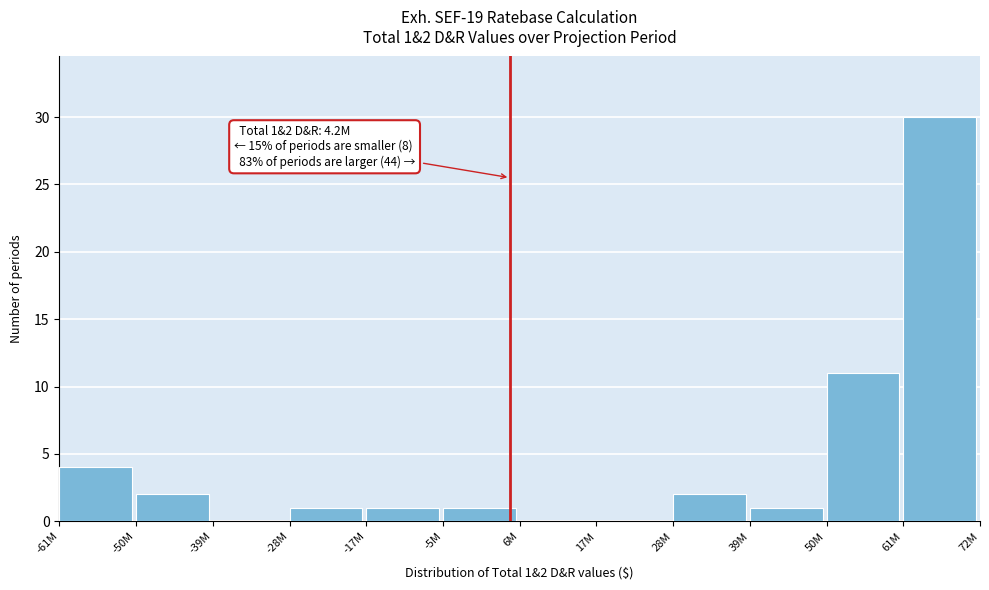

Reading left to right, list all the values displayed in this chart.

-61M=4	-50M=2	-39M=0	-28M=1	-17M=1	-5M=1	6M=0	17M=0	28M=2	39M=1	50M=11	61M=30